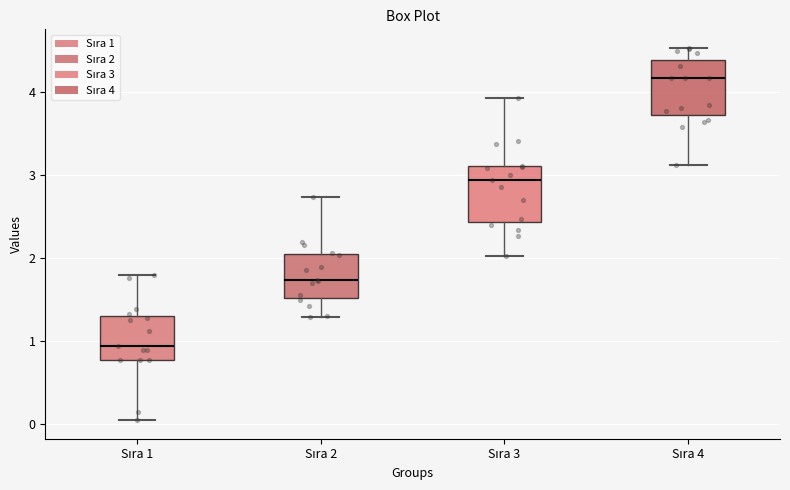

Reading left to right, read every box against the y-axis: the position of its median line, the range the box covers, and the ends of its whiskers. The values are not printed on the chart, so give them approximately, as read against the axis.

Sıra 1: median 0.9, box 0.8 to 1.3, whiskers 0.0 to 1.8
Sıra 2: median 1.7, box 1.5 to 2.0, whiskers 1.3 to 2.7
Sıra 3: median 2.9, box 2.4 to 3.1, whiskers 2.0 to 3.9
Sıra 4: median 4.2, box 3.7 to 4.4, whiskers 3.1 to 4.5